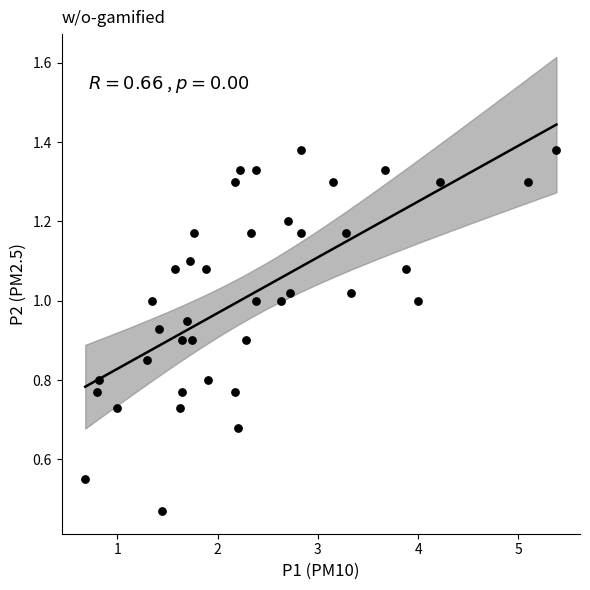

What is the range of X values (max minus min)?

4.7